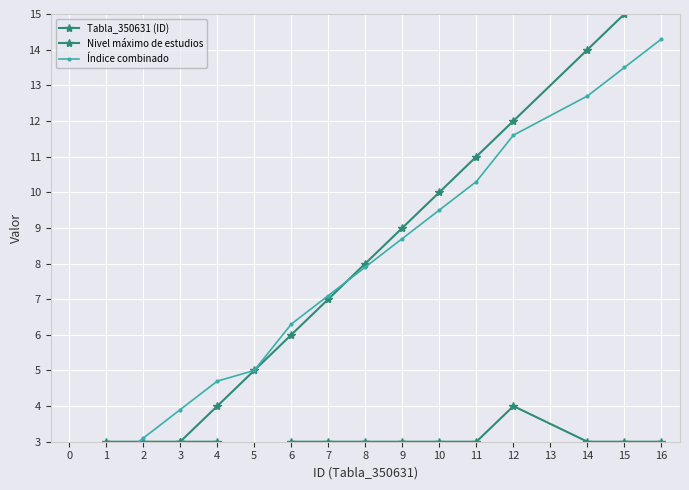

List the series in order of their peak value, lowest first.

Nivel máximo de estudios, Índice combinado, Tabla_350631 (ID)